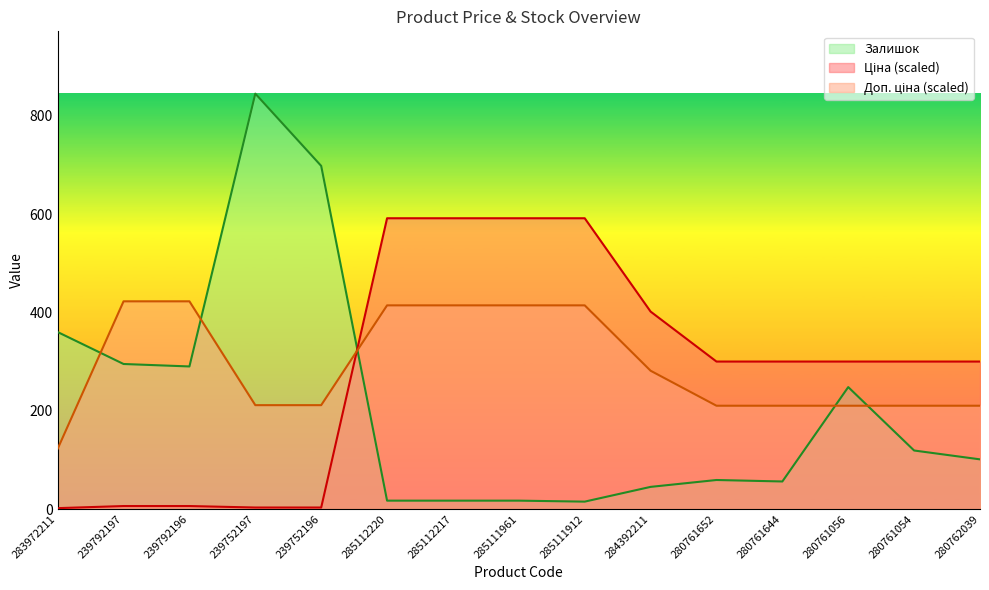

Where do Доп. ціна and Залишок first cross each other?

283972211 and 239792197